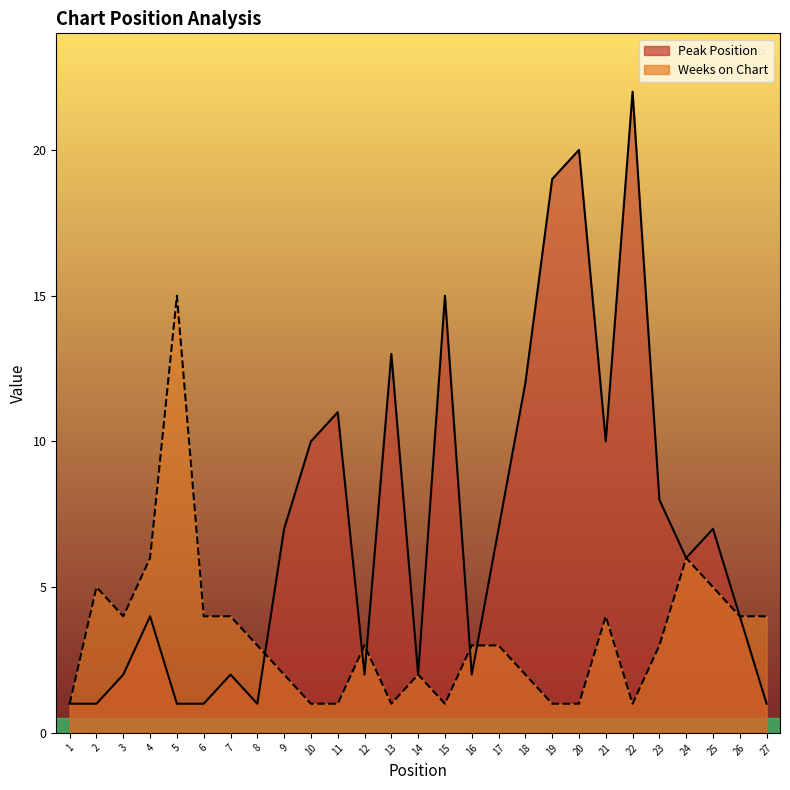

Where does the Weeks on Chart series first go above 3?

2